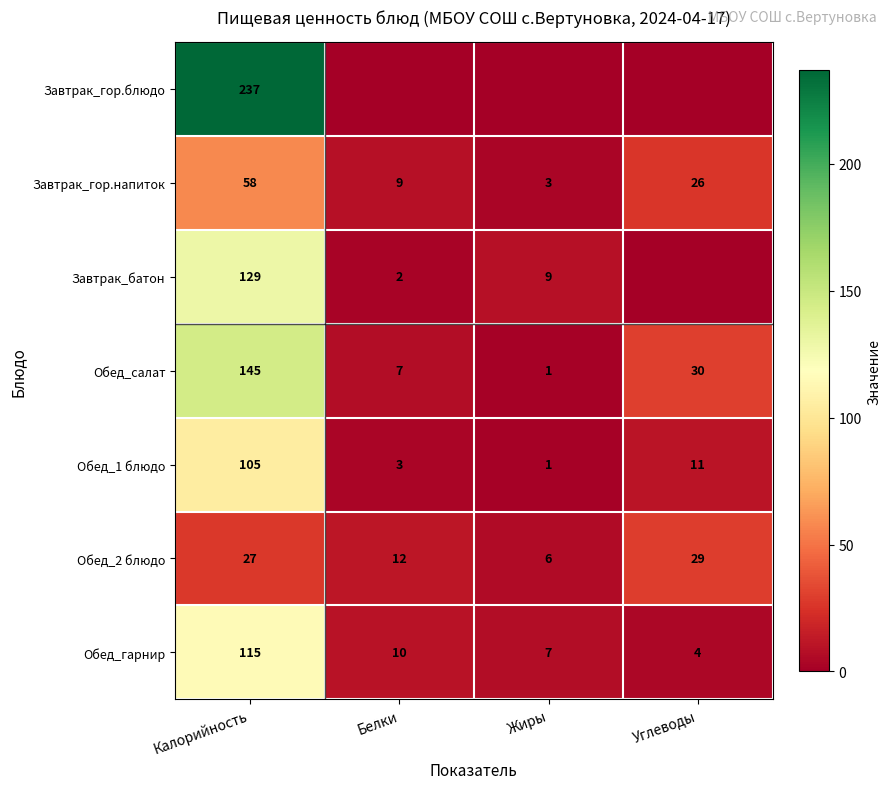

What is the sum of the Завтрак_батон values at Жиры and Калорийность?

138